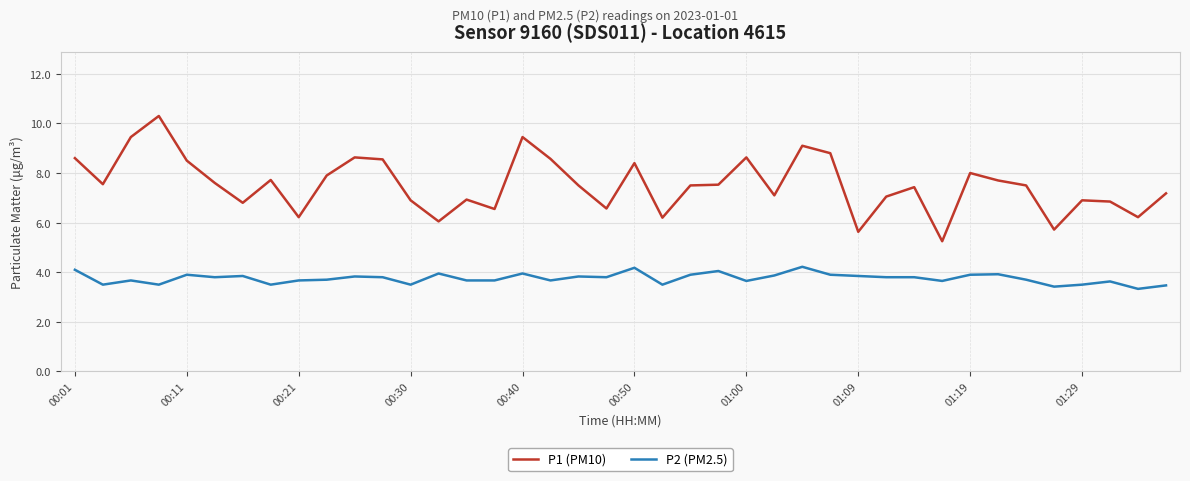

Rank the series by their maximum value, from lowest to highest.

P2 (PM2.5), P1 (PM10)